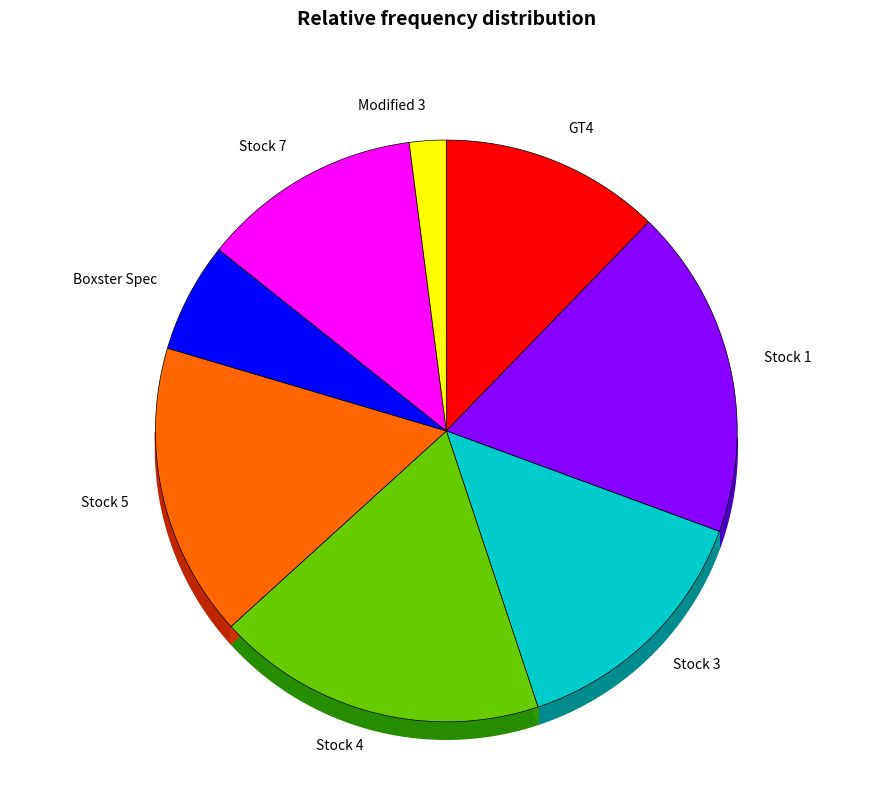

To the nearest percent, what is the average slice percentage?

12%